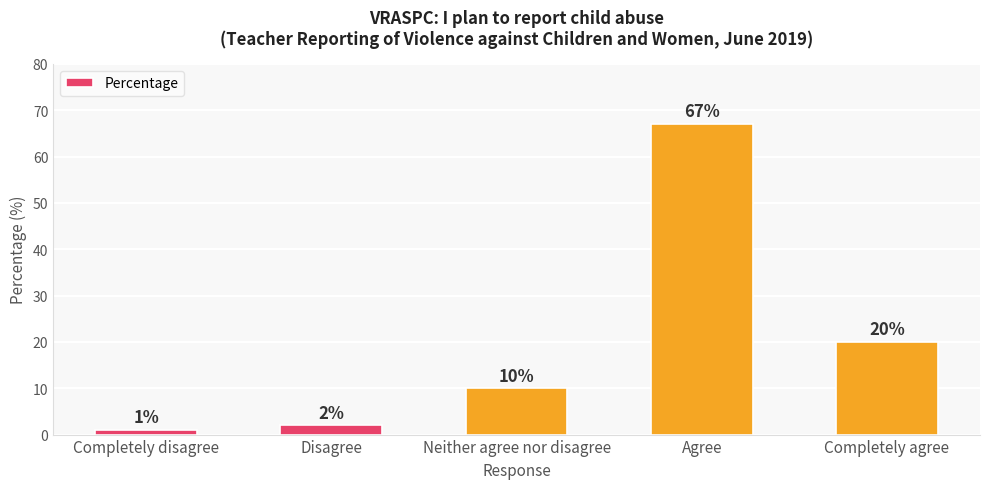

Are the bars horizontal?

No